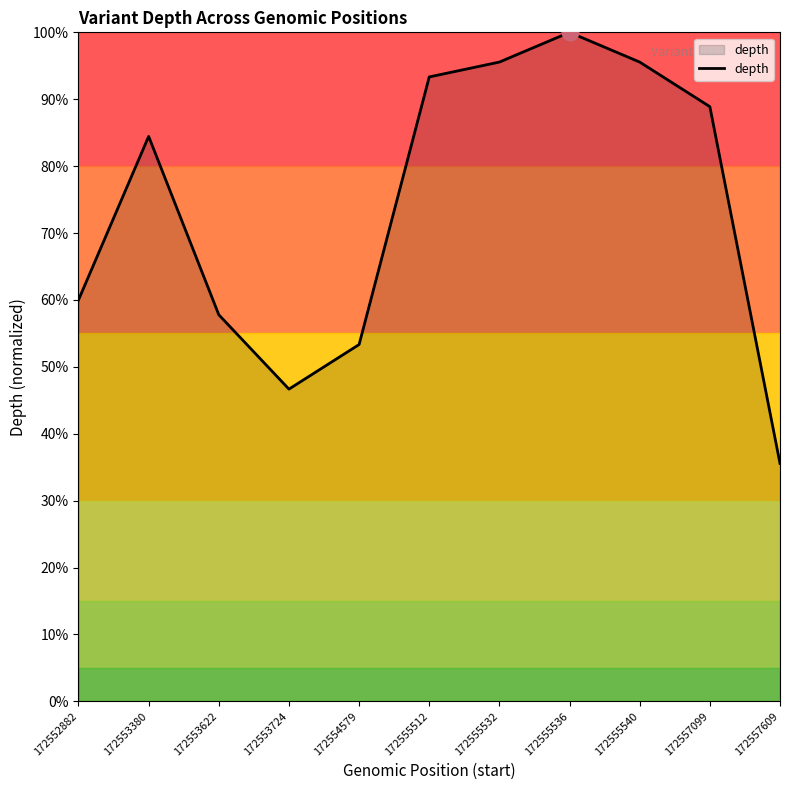

What is the minimum value shown in the chart?

35.6